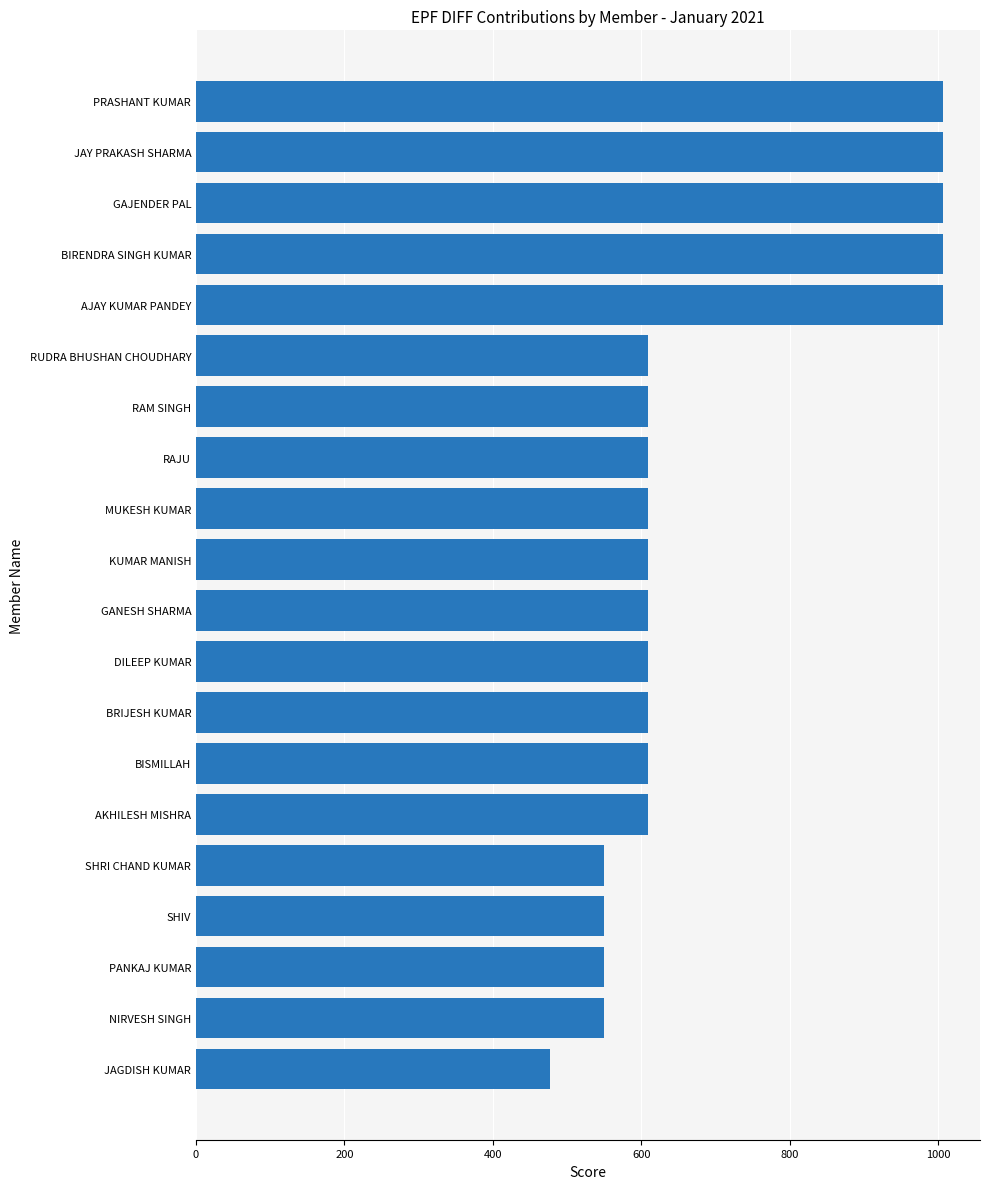

The chart shows a value of 328 at BISMILLAH. True or false?

False